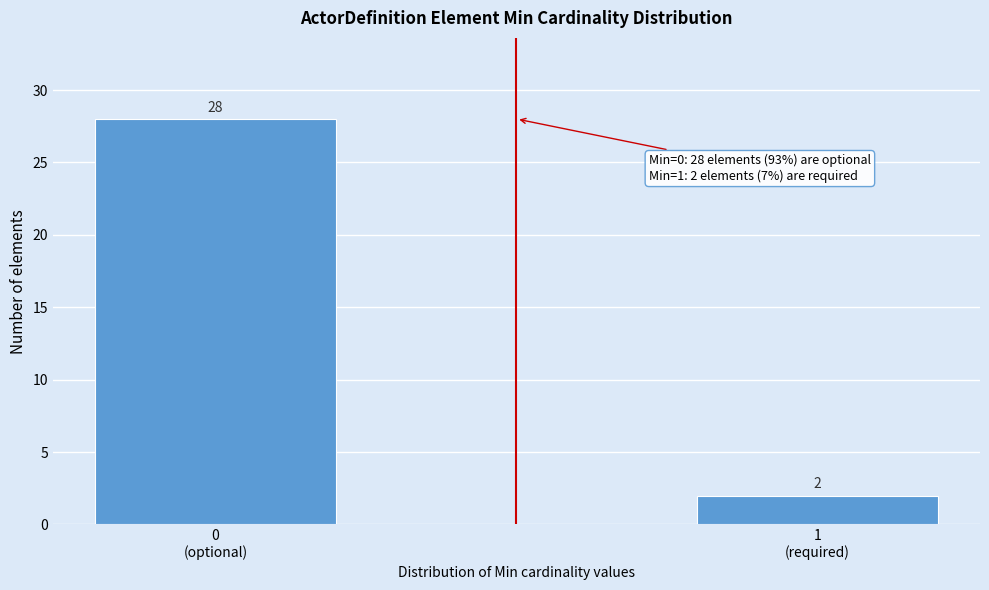

Reading left to right, list all the values displayed in this chart.

28	2